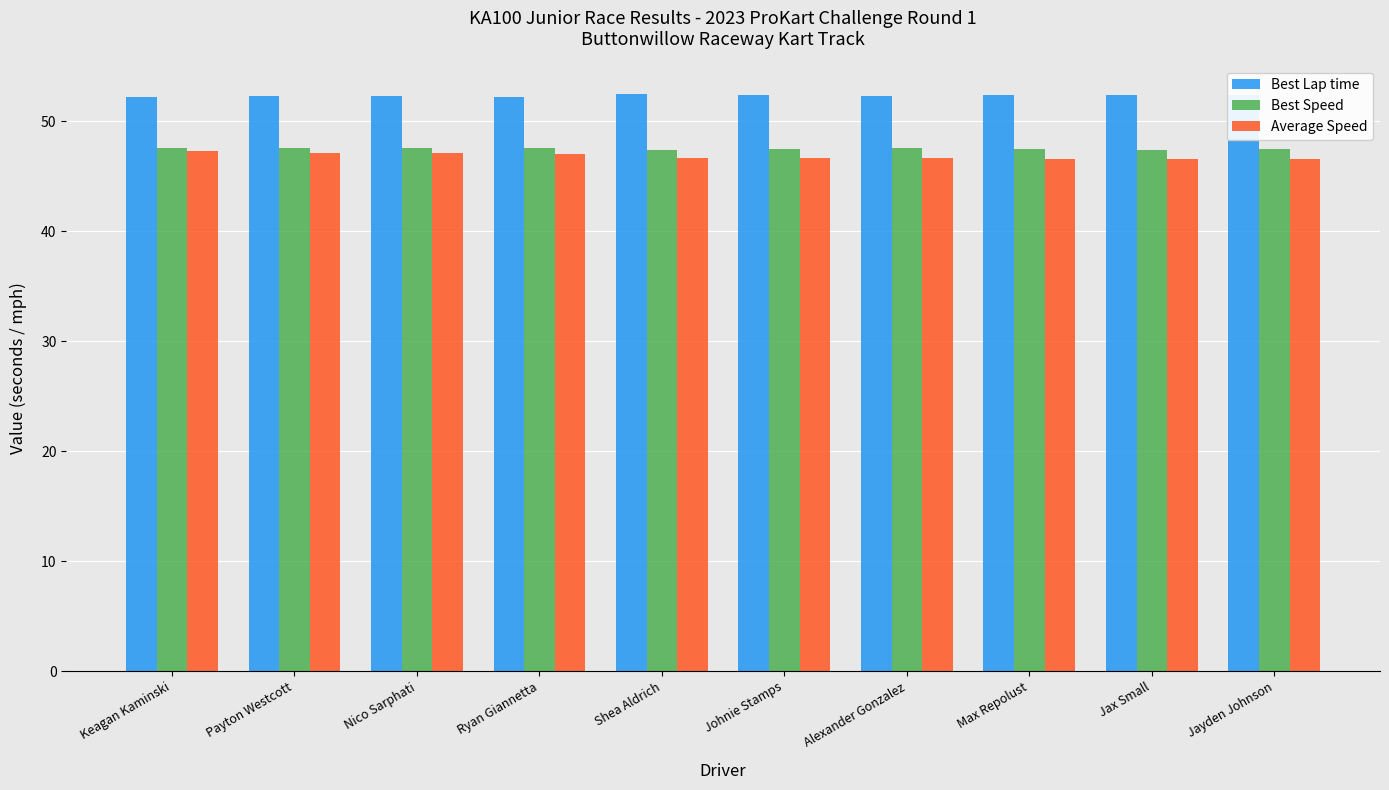

The value of Average Speed at Max Repolust is 19.1. True or false?

False